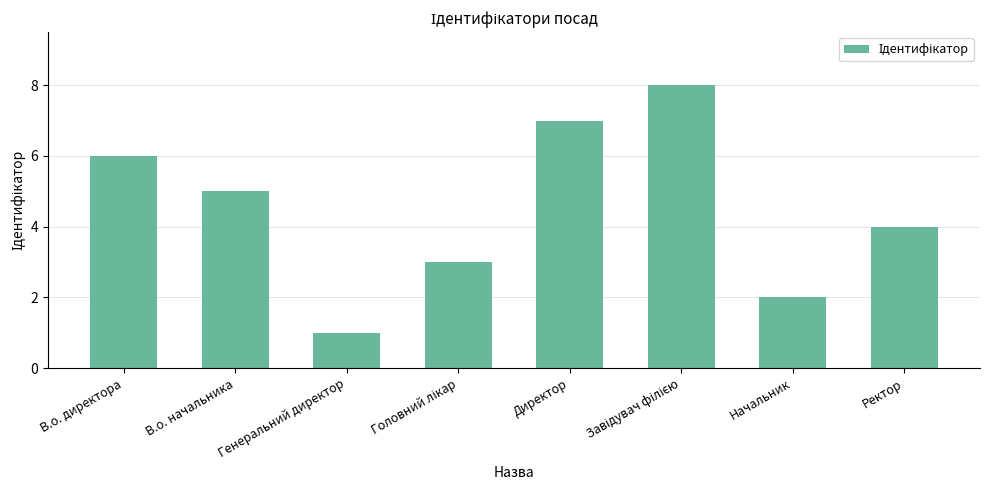

How many data points are less than 5?

4